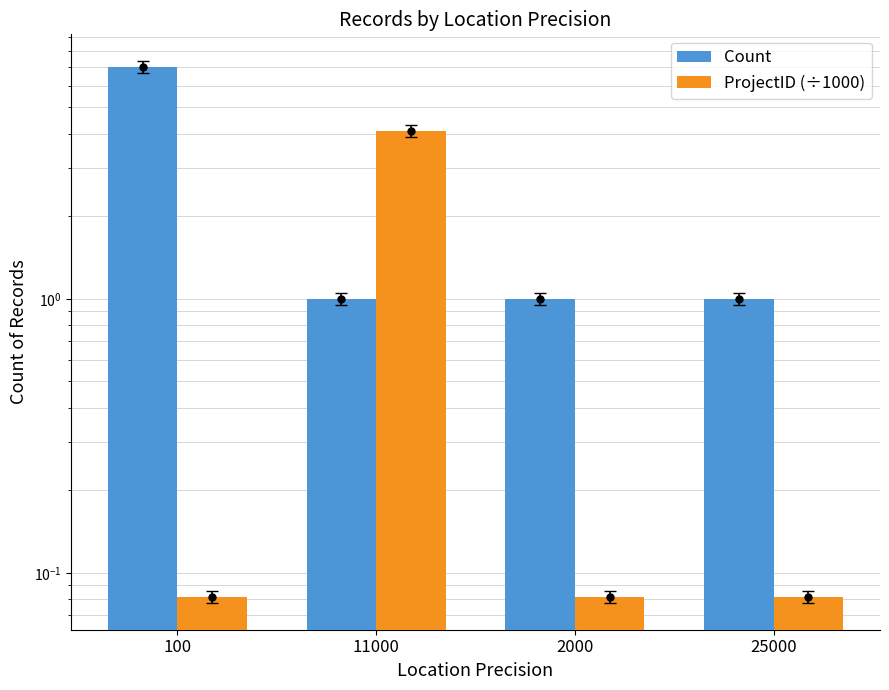

What is the label of the 2nd bar from the left?

11000